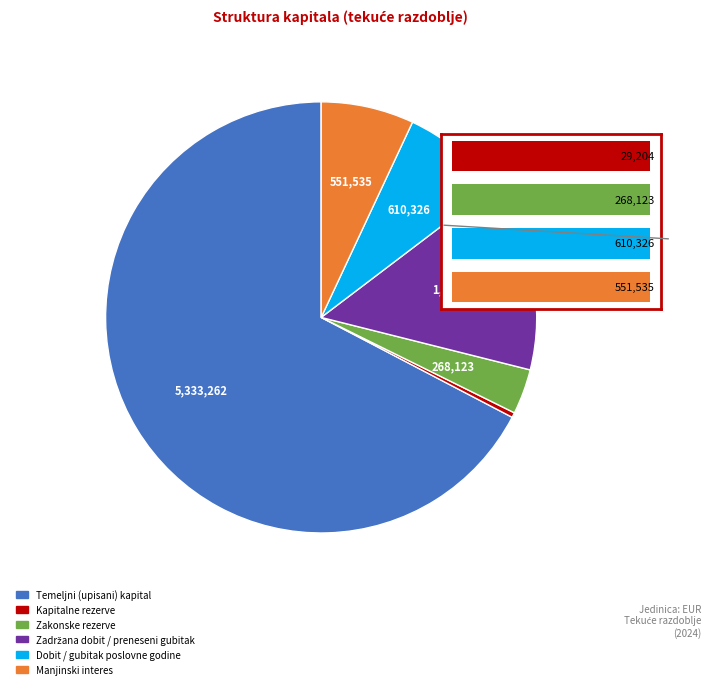

Which slice represents more than half of the pie?

Temeljni (upisani) kapital